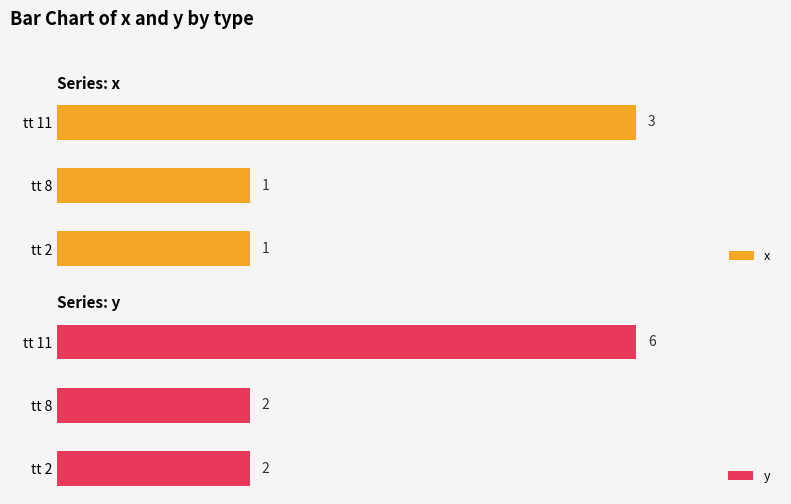

Which series has the widest spread of values?

y